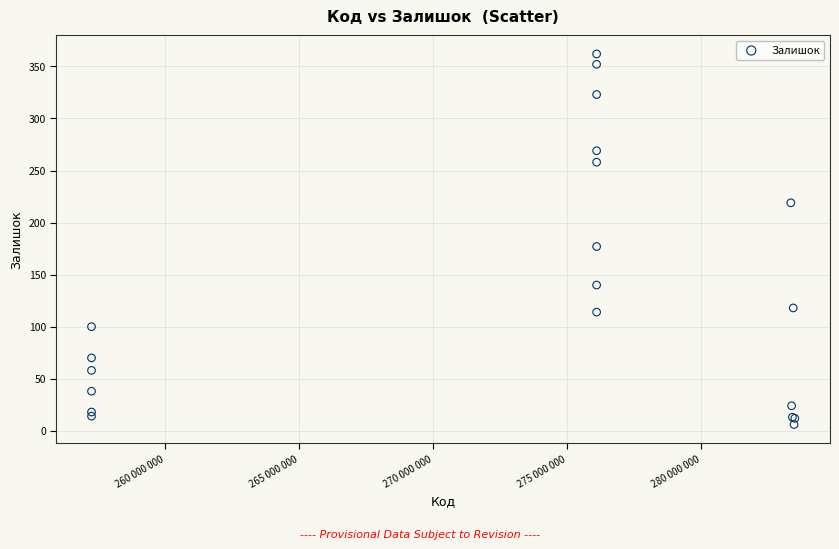

What Y value in the scatter plot is closest to 184?

177